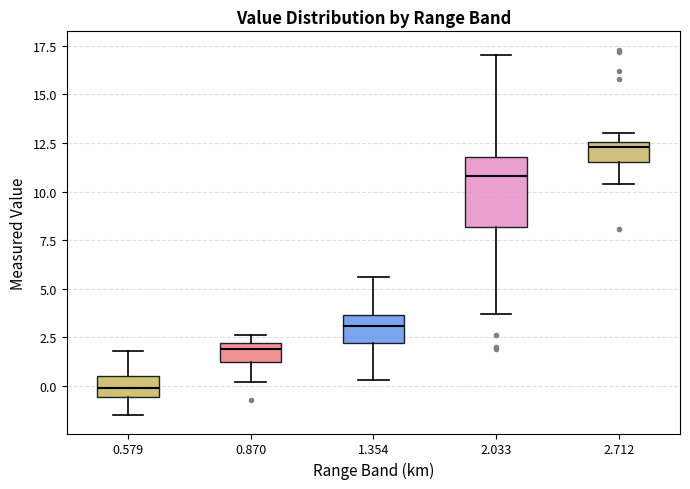

Reading left to right, read every box against the y-axis: the position of its median line, the range the box covers, and the ends of its whiskers. The values are not printed on the chart, so give them approximately, as read against the axis.

0.579: median 0.0, box -0.5 to 0.5, whiskers -1.5 to 2.0
0.870: median 2.0 (just below the box's upper edge), box 1.5 to 2.0, whiskers 0.0 to 2.5
1.354: median 3.0, box 2.0 to 3.5, whiskers 0.5 to 5.5
2.033: median 11.0, box 8.0 to 12.0, whiskers 3.5 to 17.0
2.712: median 12.5 (just below the box's upper edge), box 11.5 to 12.5, whiskers 10.5 to 13.0